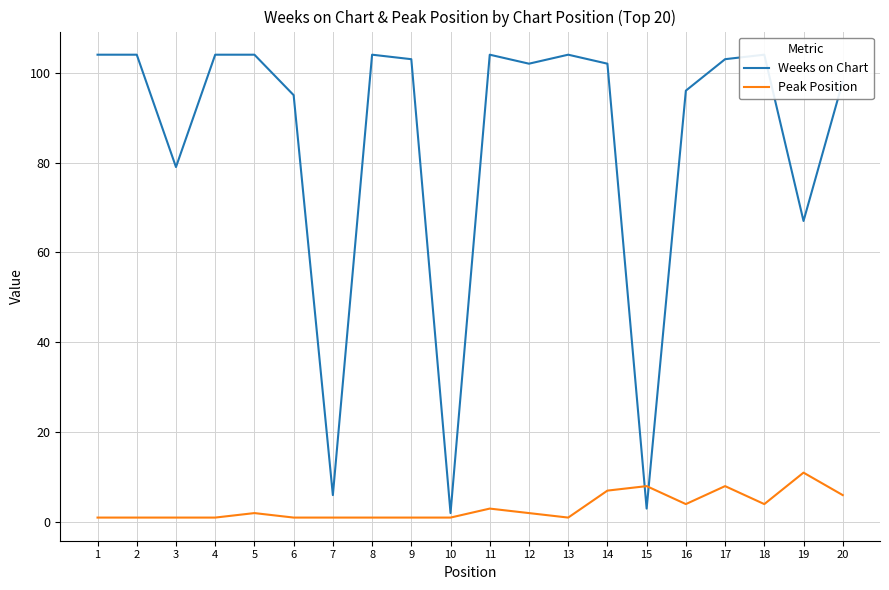

Between 15 and 11, which is larger?

11